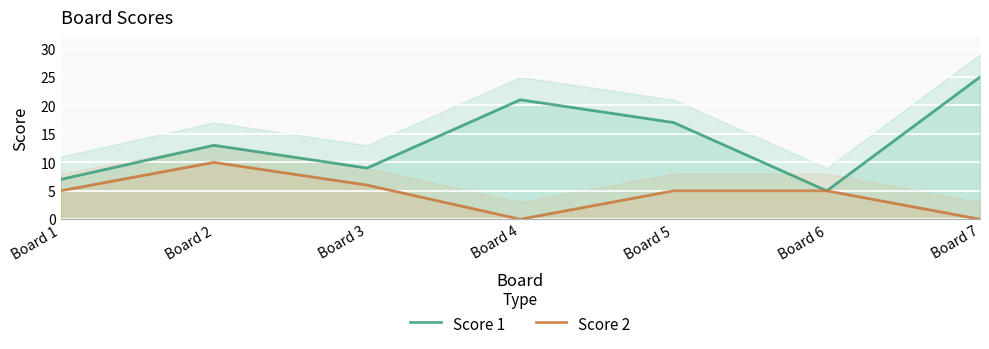

What is the total value across all series at Board 1?

12